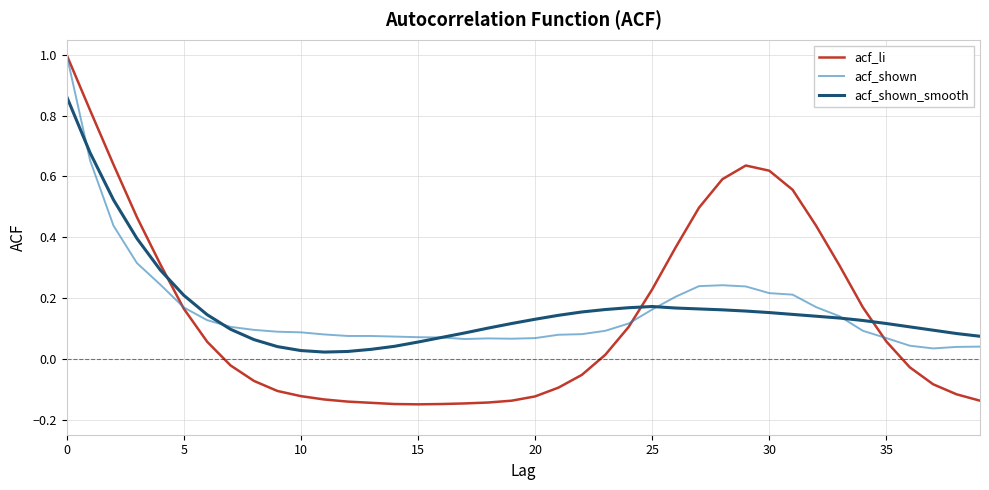

How many lines are shown in the chart?

3